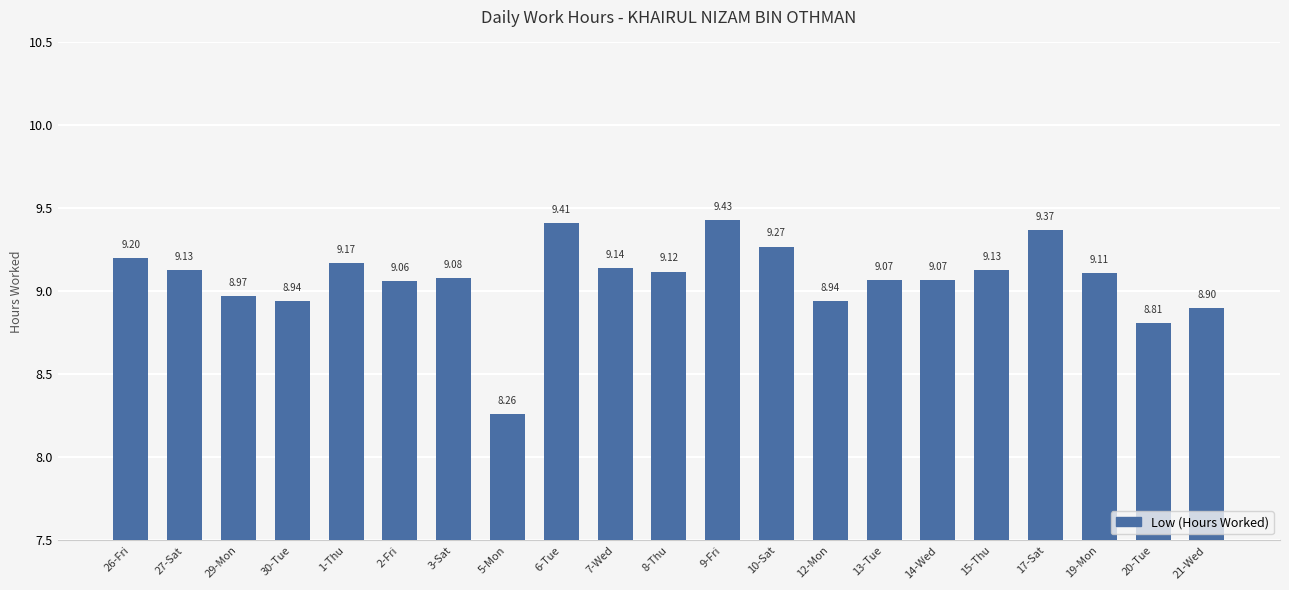

Count the number of data series in this chart.

1